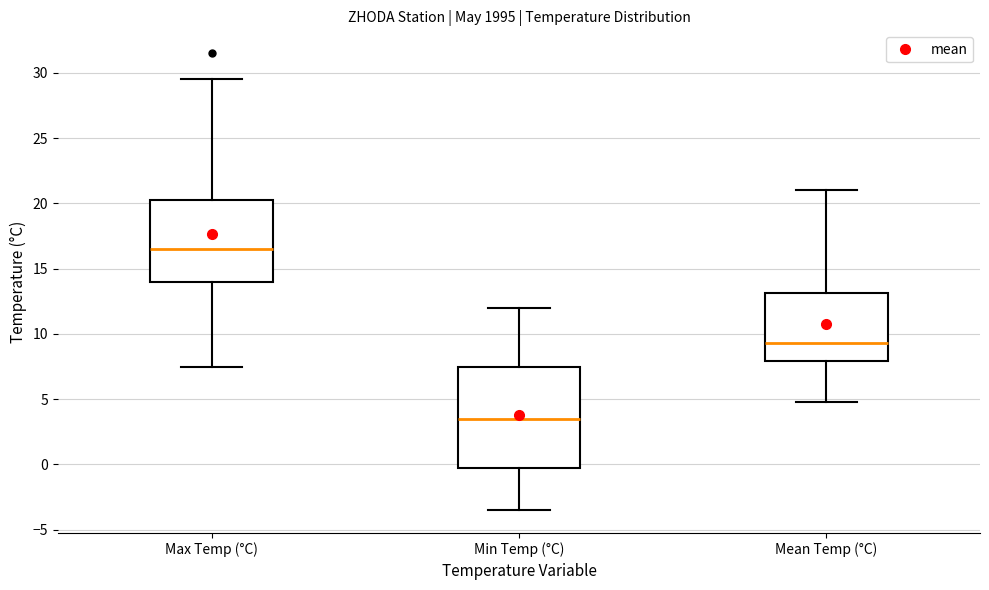

Which box's median line is the highest?

Max Temp (°C)